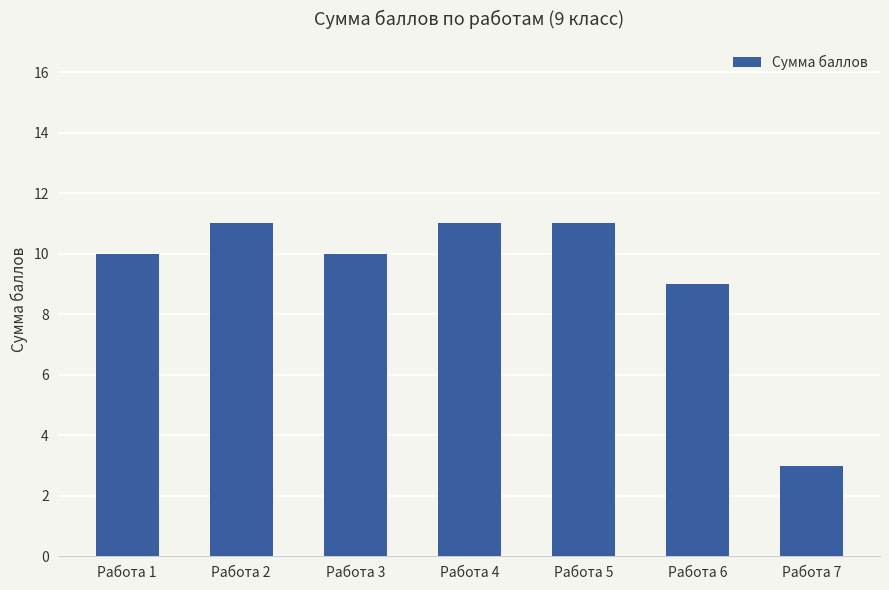

Count the values in the range 9 to 11.

6